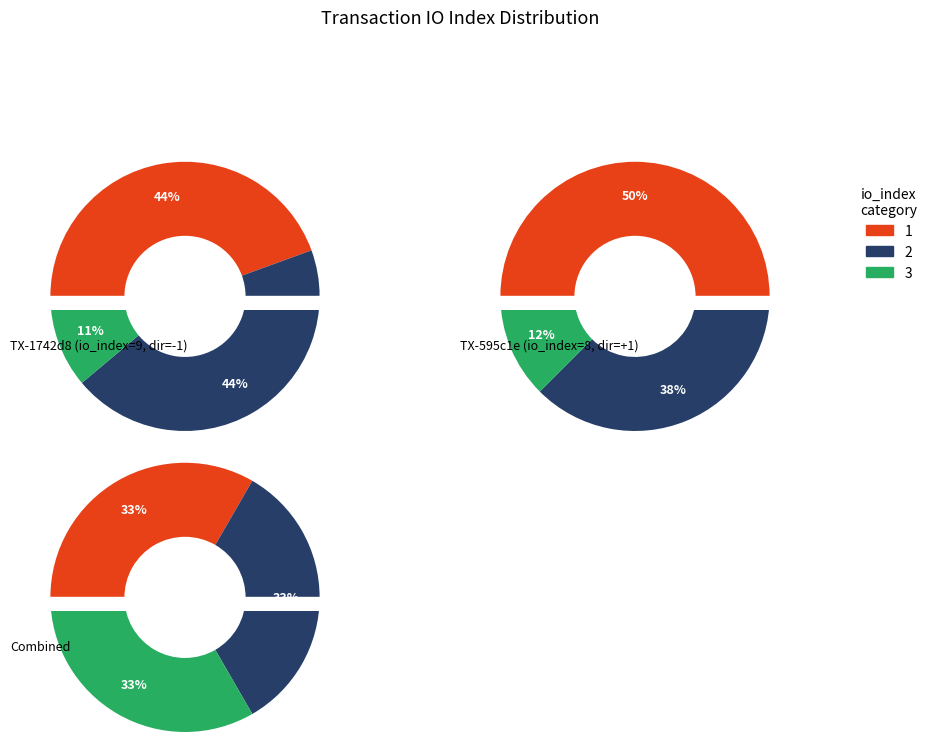

What is the smallest slice in the pie chart?

1